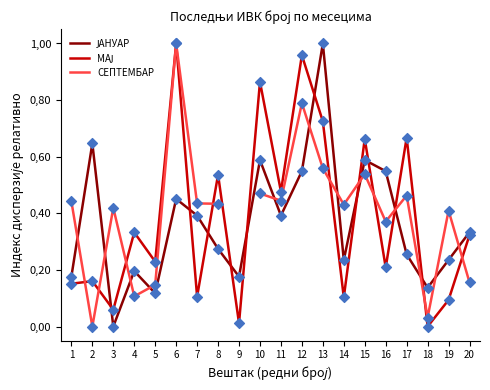

Is the value of ЈАНУАР at 10 greater than the value of МАЈ at 13?

No